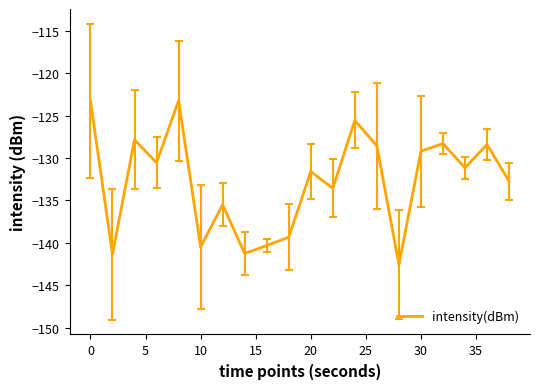

What is the average value?

-132.7